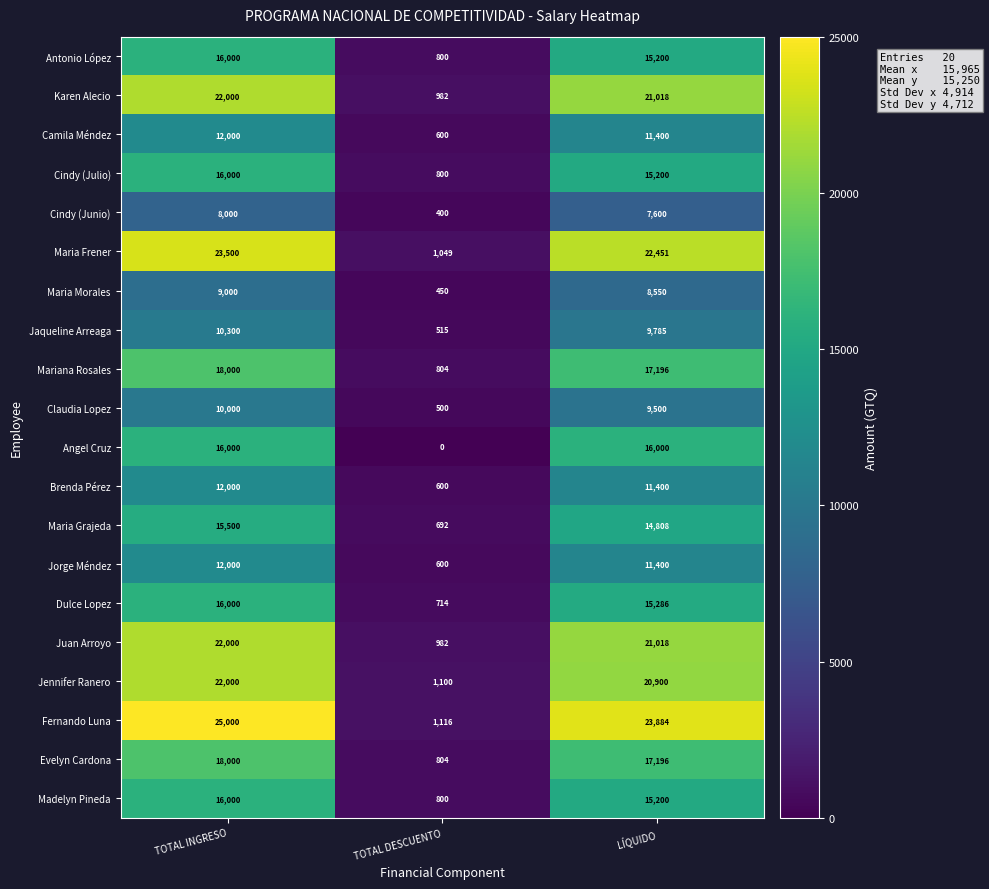

Where does the Maria Morales series first go above 8550?

TOTAL INGRESO